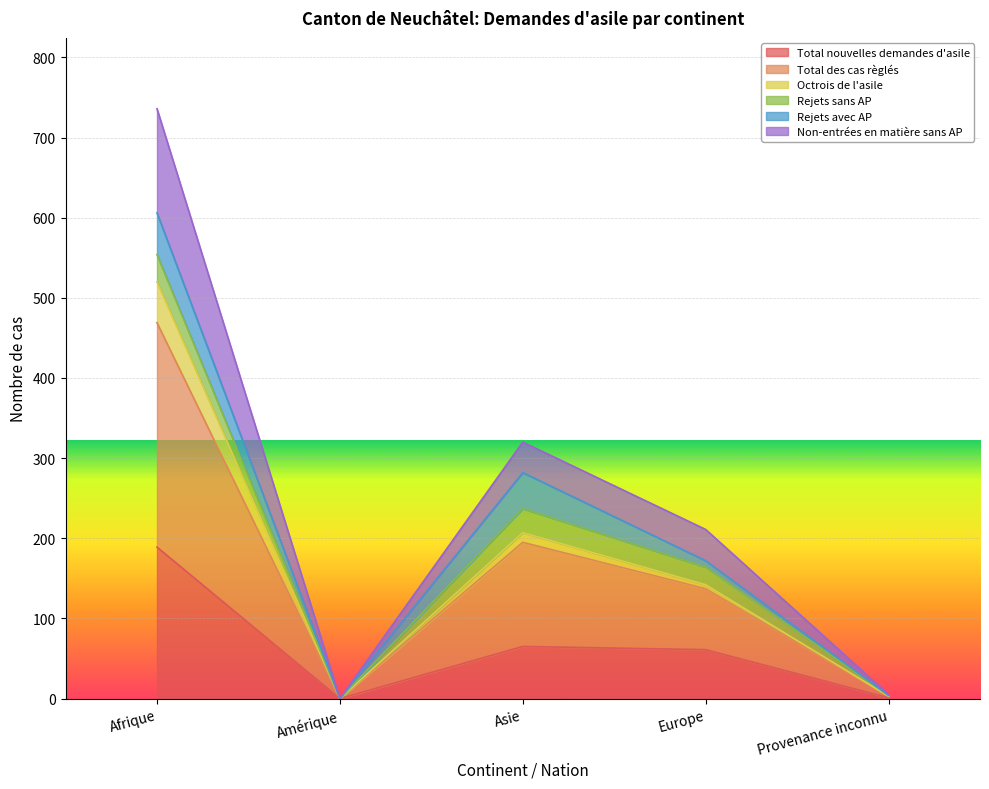

True or false: Total nouvelles demandes d'asile has a value of 71 at Afrique.

False